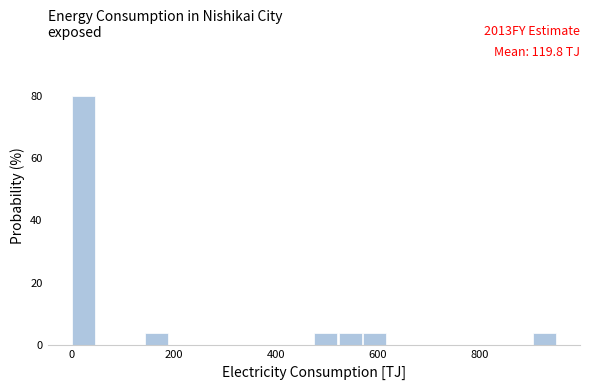

Around what value on the x-axis is the tallest bar? Give the approximate position of its centre, as read against the axis.

20